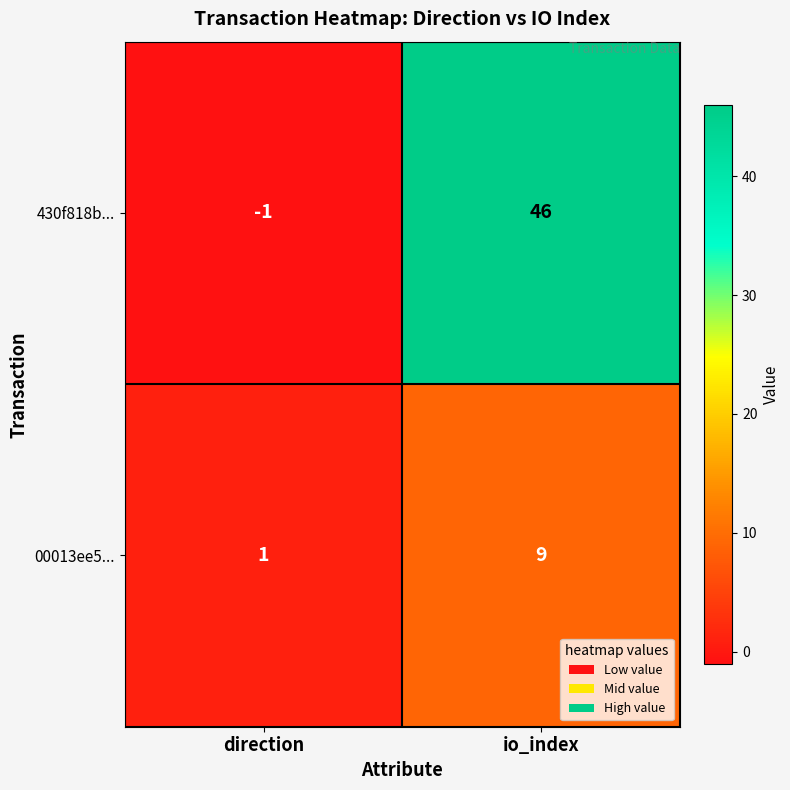

Where is 430f818b... nearest to the value 22?

direction